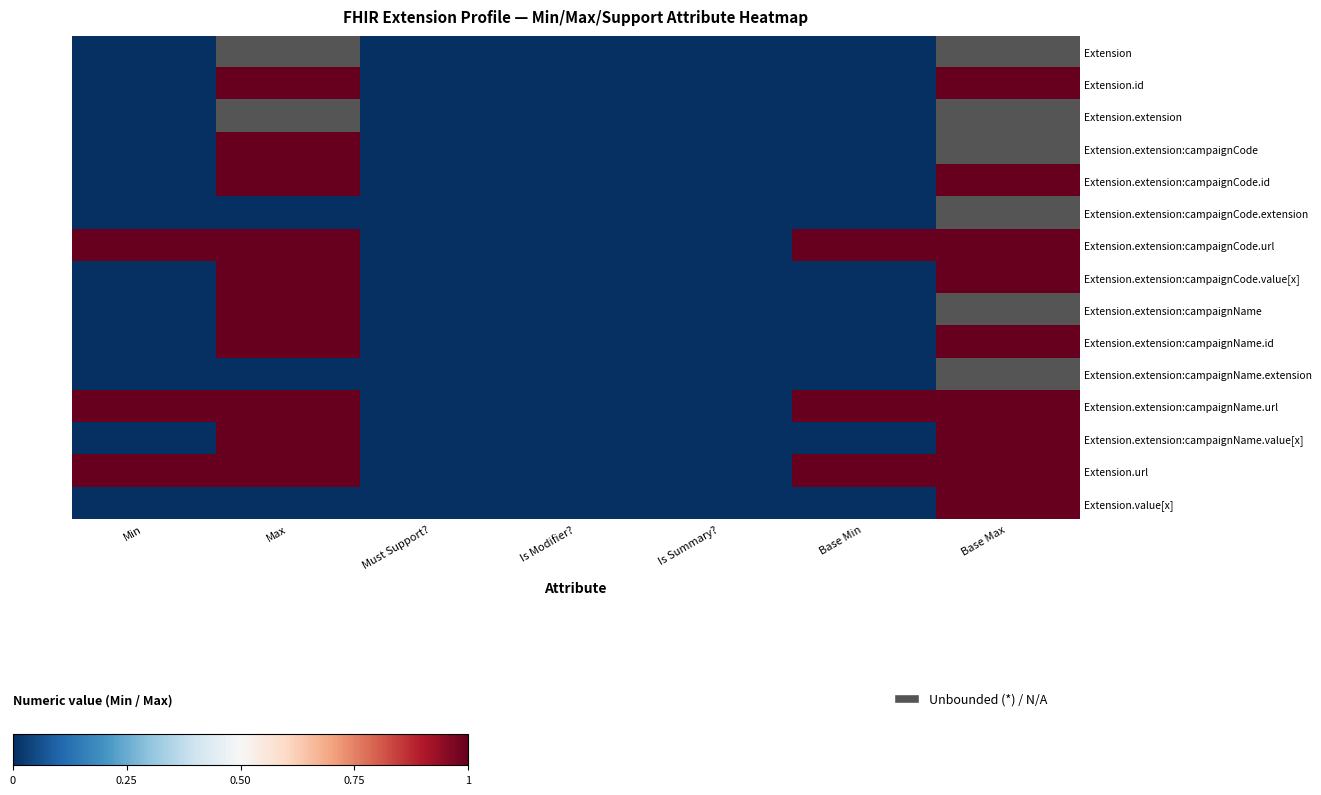

At Base Min, list the series in order from smallest to largest.

Extension, Extension.id, Extension.extension, Extension.extension:campaignCode, Extension.extension:campaignCode.id, Extension.extension:campaignCode.extension, Extension.extension:campaignCode.value[x], Extension.extension:campaignName, Extension.extension:campaignName.id, Extension.extension:campaignName.extension, Extension.extension:campaignName.value[x], Extension.value[x], Extension.extension:campaignCode.url, Extension.extension:campaignName.url, Extension.url